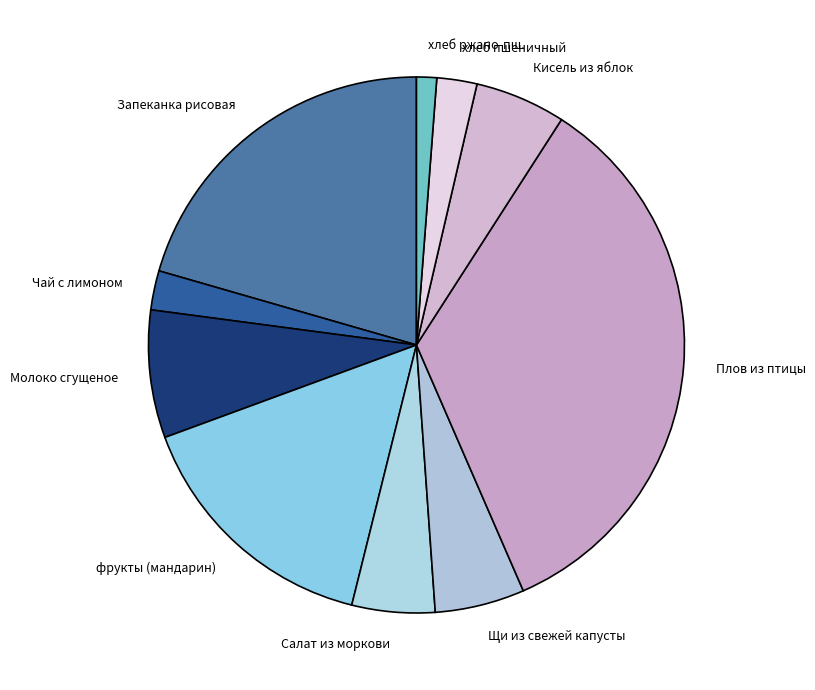

How many segments does this pie chart have?

10